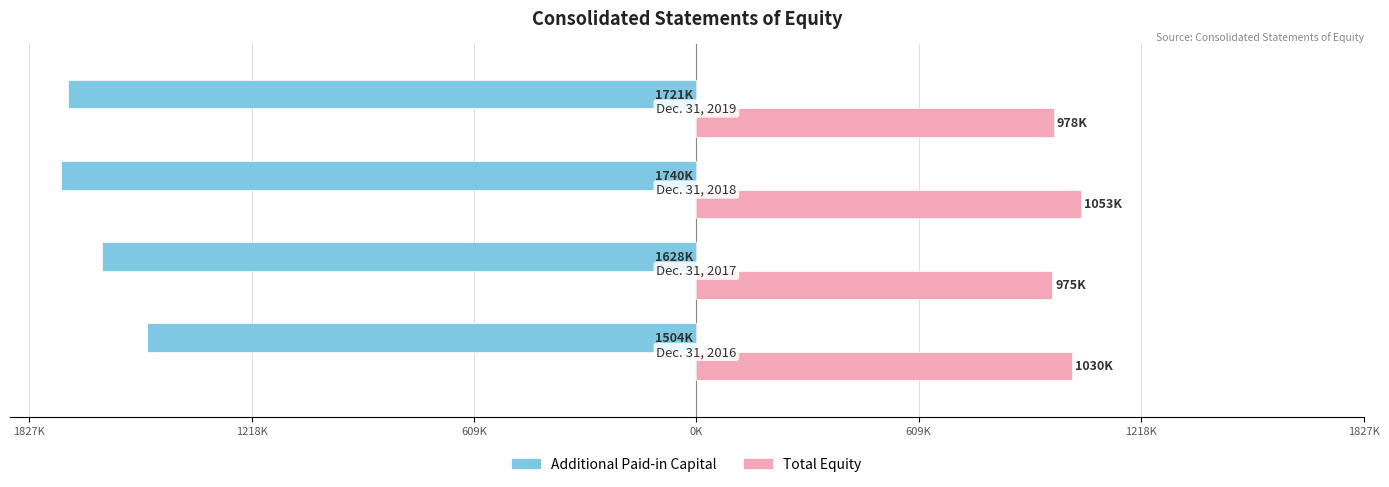

Reading left to right, extract all data points from this chart.

Additional Paid-in Capital: 1827K=-1503784	1218K=-1628355	609K=-1740163	0K=-1721268
Total: 1827K=1029699	1218K=975027	609K=1053307	0K=978428